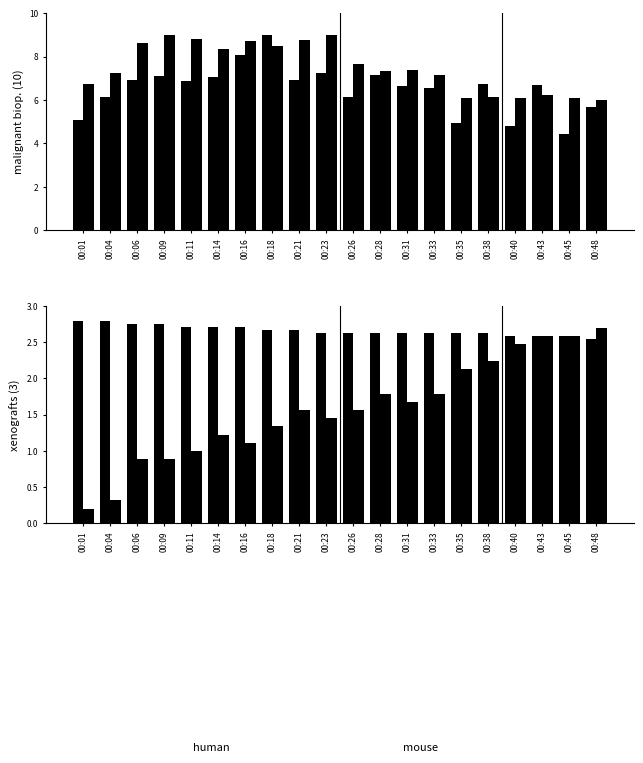

How many categories are shown in the chart?

20